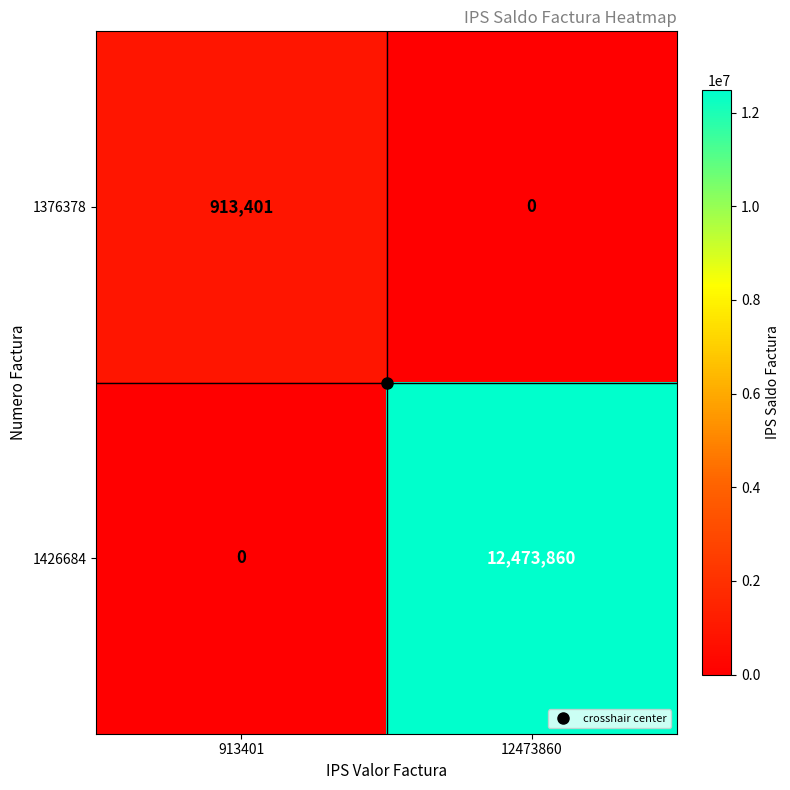

Rank the series at 913401 from lowest to highest value.

1426684, 1376378